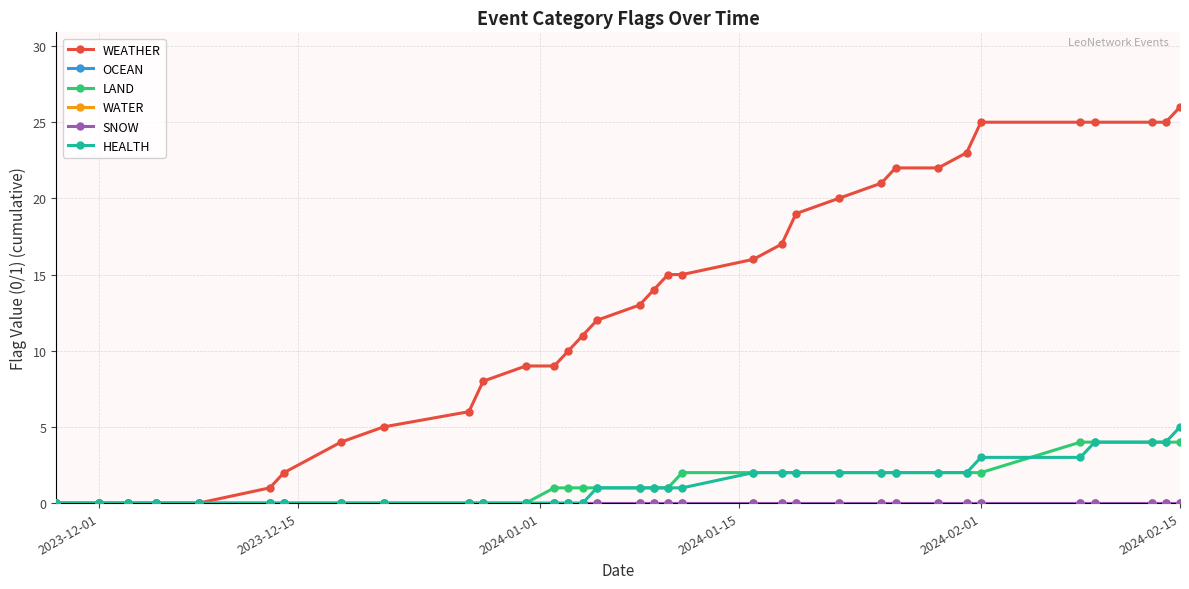

True or false: OCEAN and SNOW intersect in this chart.

False